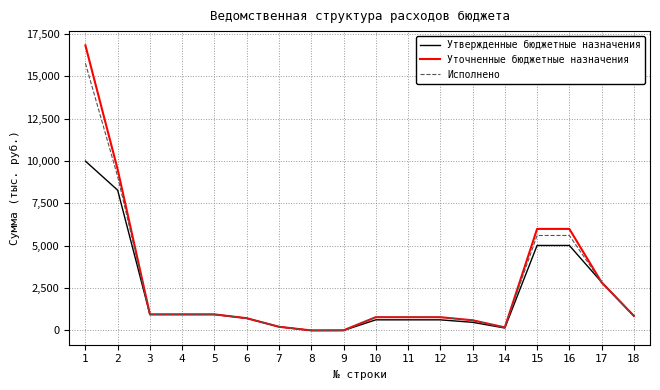

The value of Исполнено at 10 is 783.4. True or false?

True